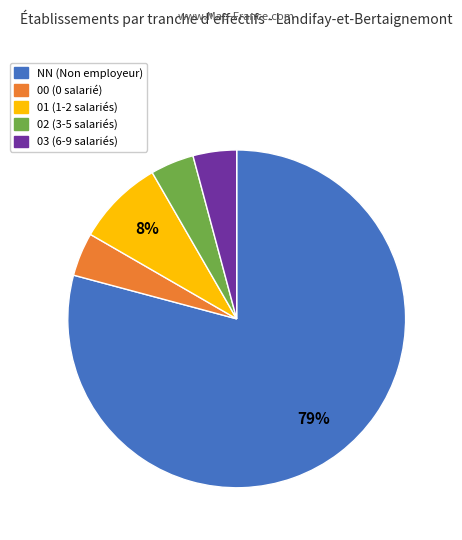

To the nearest percent, what portion does 03 represent?

4%